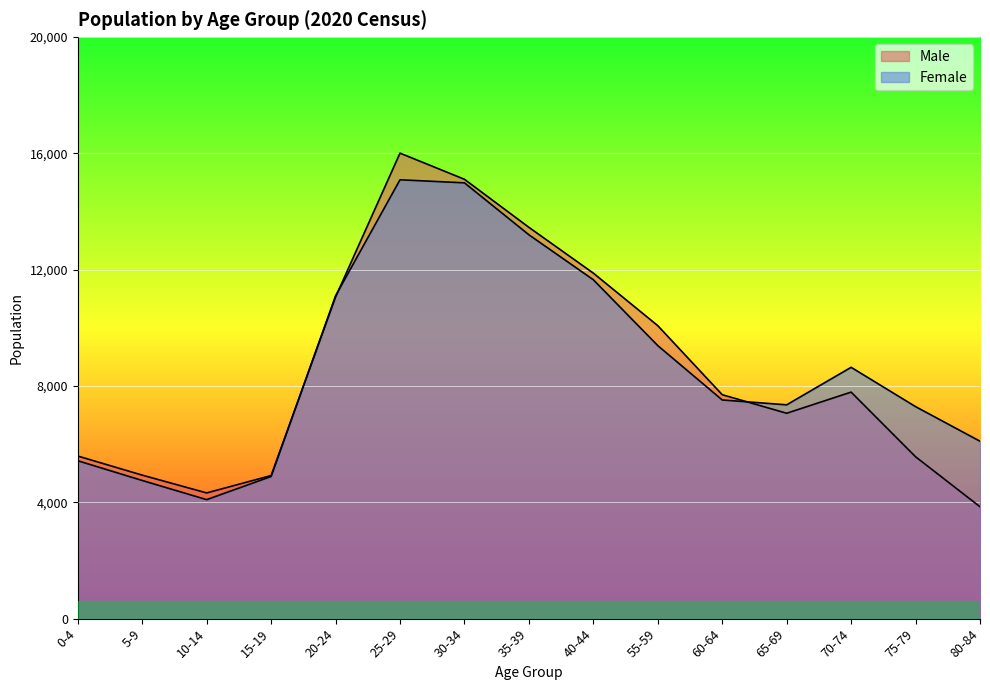

What is the value of the Female point at the 2nd from the left?

4751